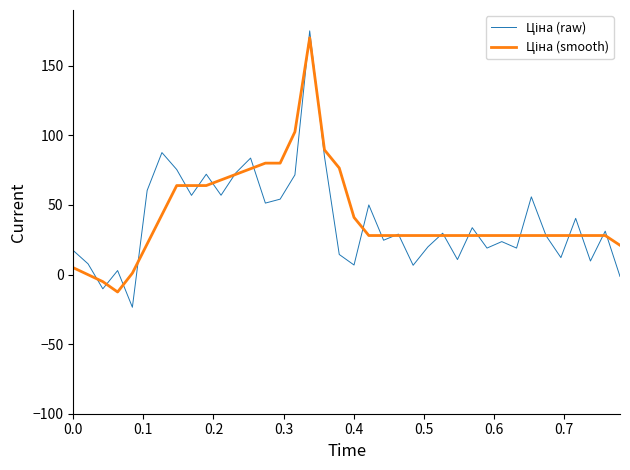

What is the value of the Ціна (raw) point at the 26th from the left?

29.7